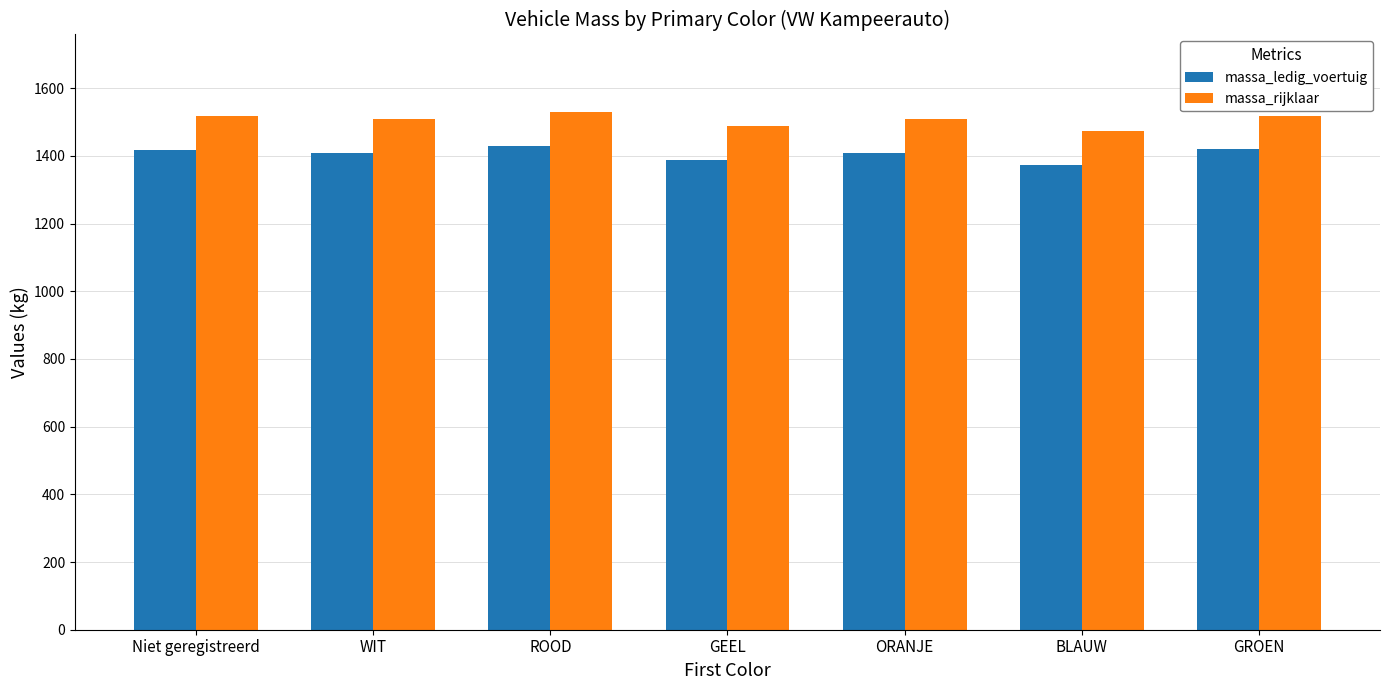

What is the maximum value shown in the chart?

1529.0